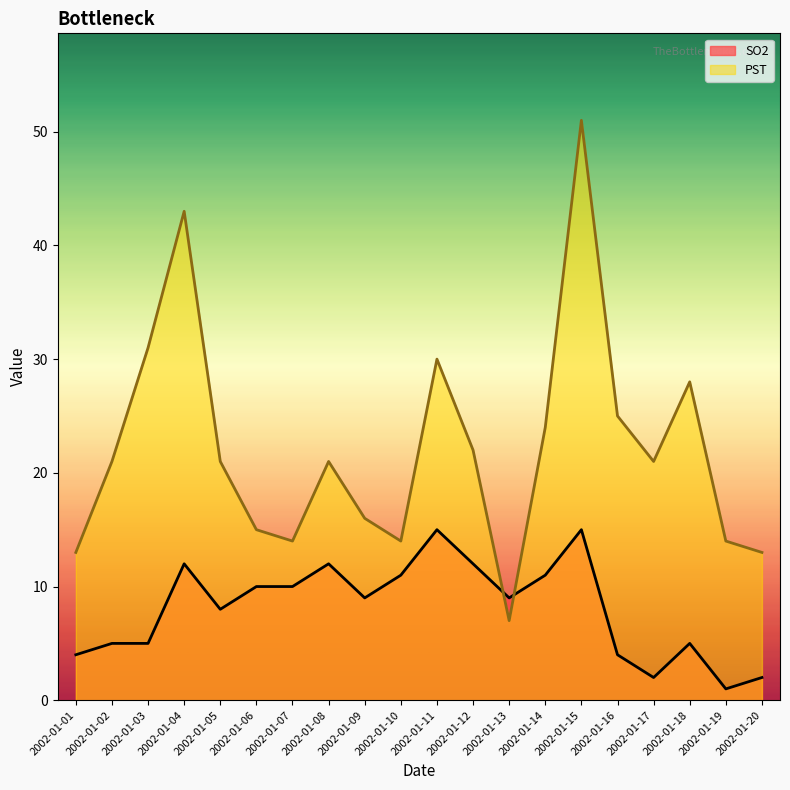

How many lines are shown in the chart?

2